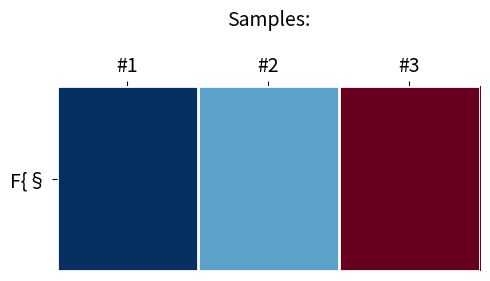

True or false: the data shows 150 at #3.

True